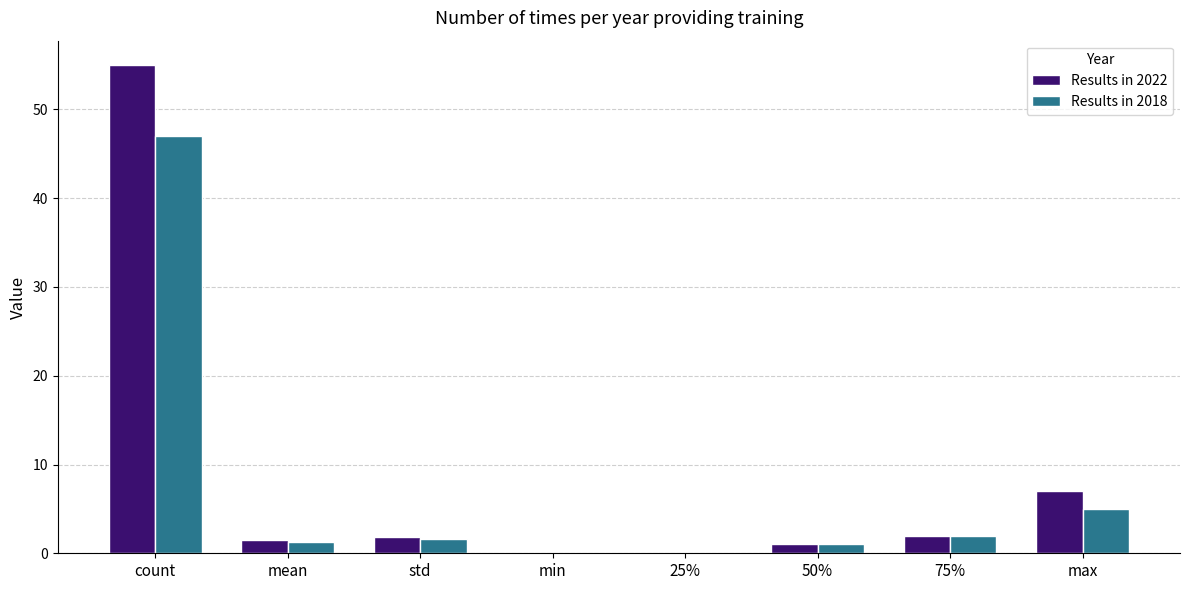

At which label does Results in 2022 reach its peak?

count